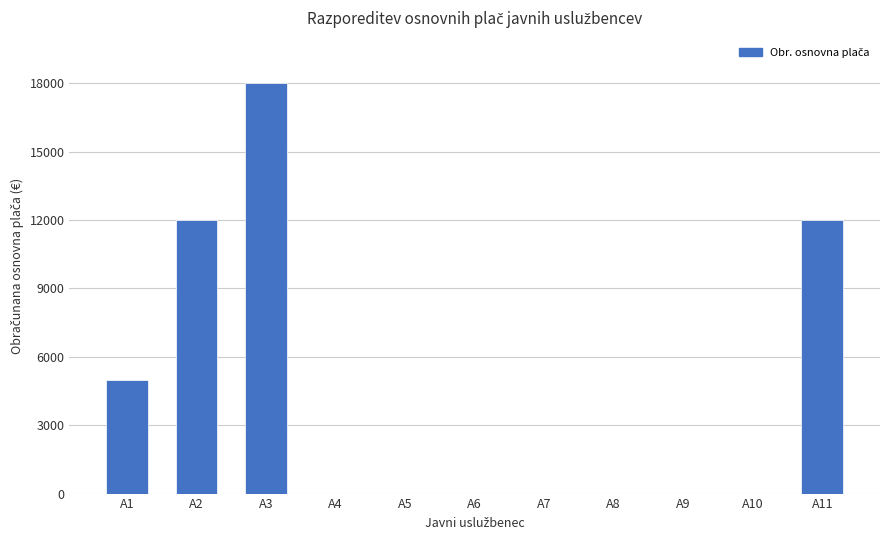

What is the average value?

4273